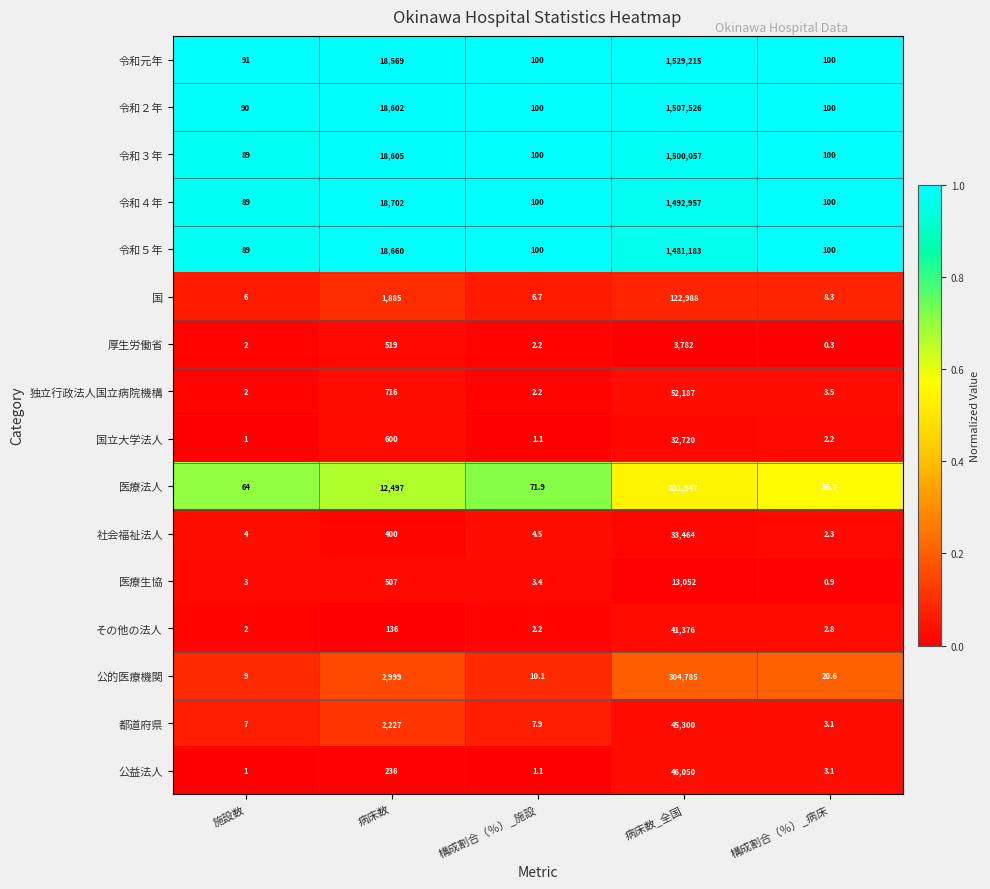

Rank the series by their maximum value, from highest to lowest.

令和元年, 令和２年, 令和３年, 令和４年, 令和５年, 医療法人, 公的医療機関, 国, 独立行政法人国立病院機構, 公益法人, 都道府県, その他の法人, 社会福祉法人, 国立大学法人, 医療生協, 厚生労働省